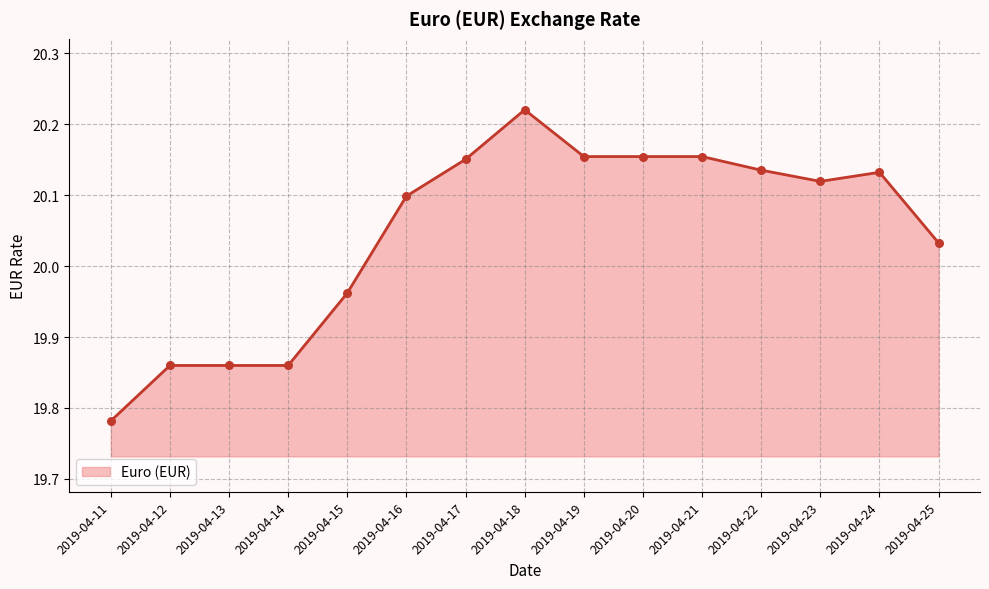

Which has a higher value, 2019-04-17 or 2019-04-13?

2019-04-17